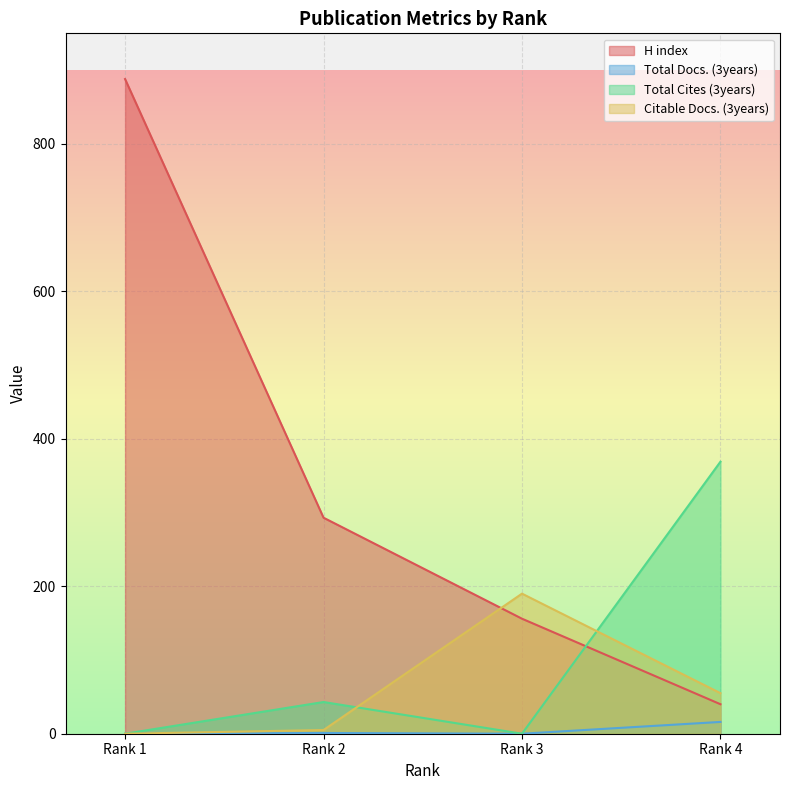

Reading left to right, extract all data points from this chart.

H index: 888	293	156	40
Total Docs. (3years): 0	1	0	16
Total Cites (3years): 0	43	0	369
Citable Docs. (3years): 0	5	190	55